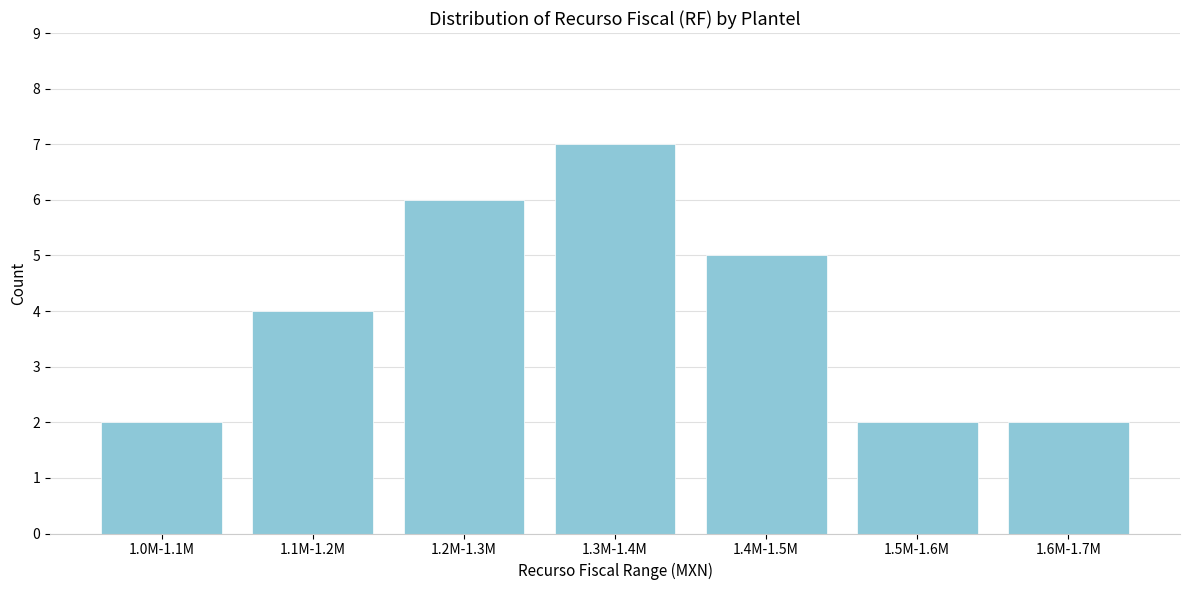

Reading right to left, extract all data points from this chart.

1.6M-1.7M=2	1.5M-1.6M=2	1.4M-1.5M=5	1.3M-1.4M=7	1.2M-1.3M=6	1.1M-1.2M=4	1.0M-1.1M=2